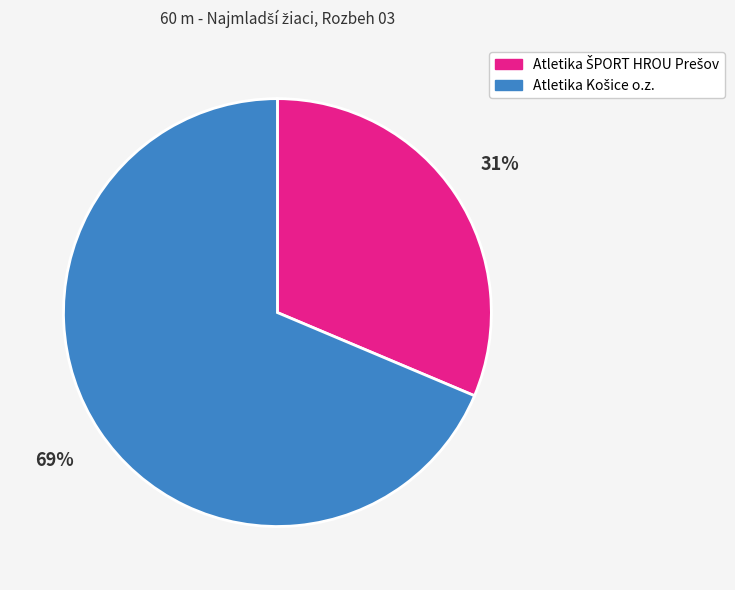

Is there any slice that represents more than half of the pie?

Yes